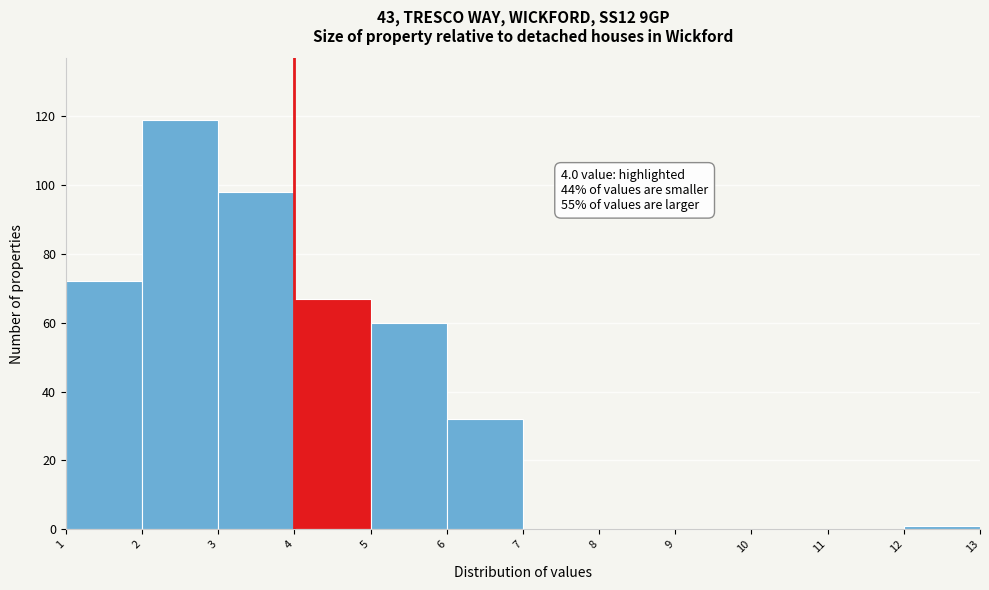

Which range on the x-axis has the tallest bar?

2 to 3